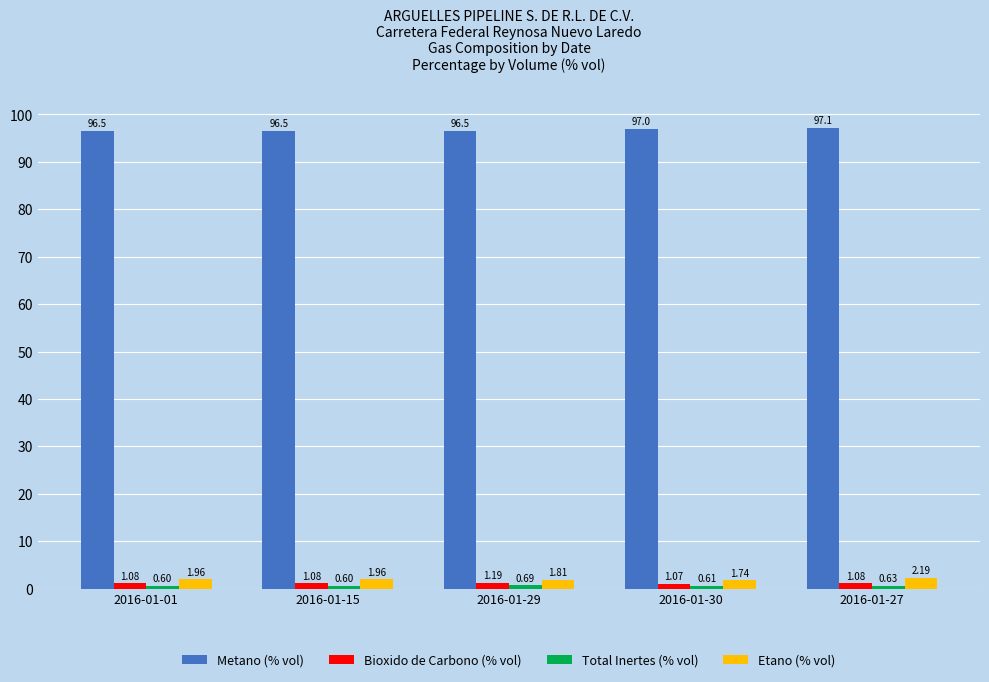

What is the maximum value for Etano (% vol)?

2.2